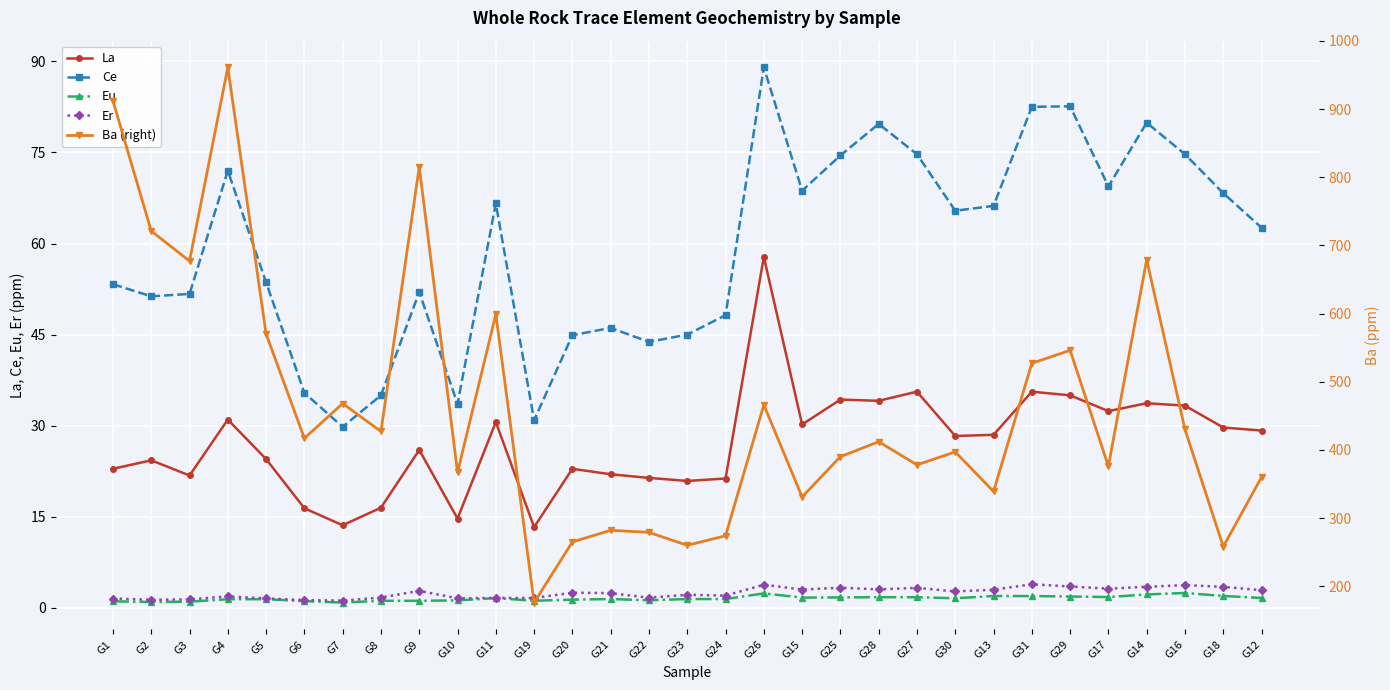

What is the label of the 10th point from the right?

G27